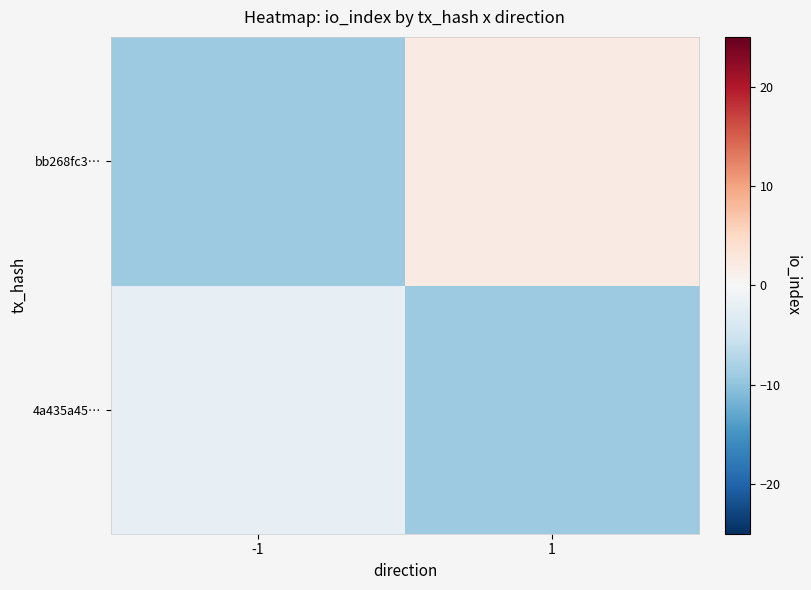

Reading left to right, transcribe all the data shown in this chart.

4a435a45…: -1=-2	1=-9
bb268fc3…: -1=-9	1=2